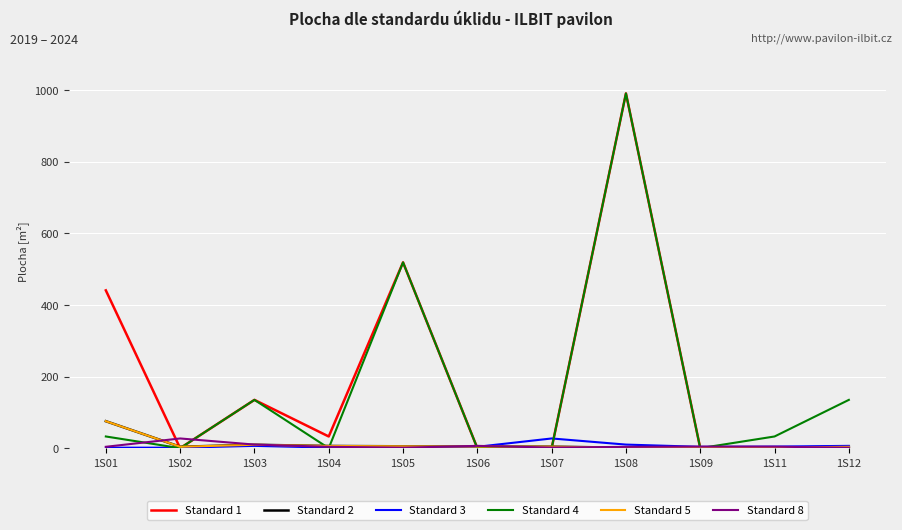

What is the sum of all Standard 2 values?

116.6